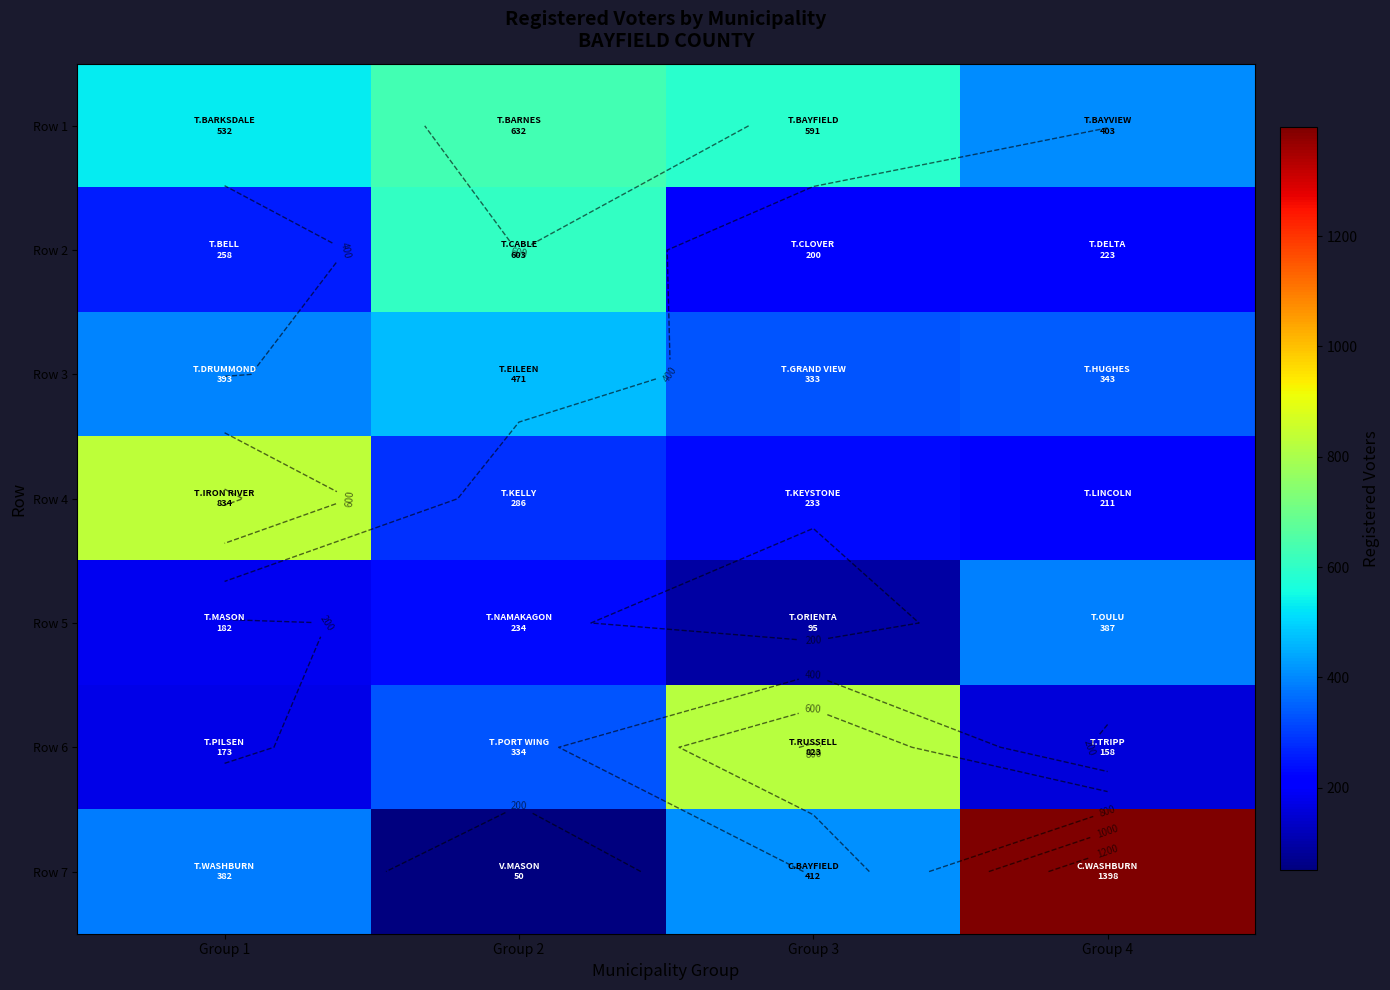

List the labels in order of Row 1 value, smallest first.

Group 4, Group 1, Group 3, Group 2